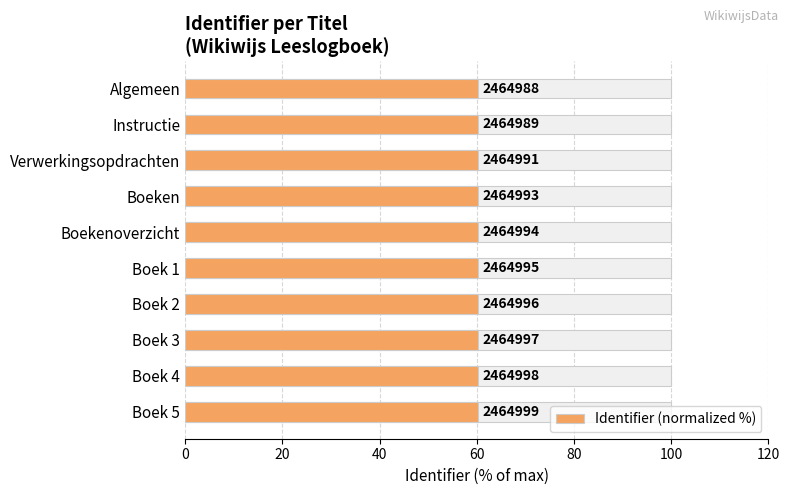

The chart shows a value of 60.2 at 7. True or false?

True